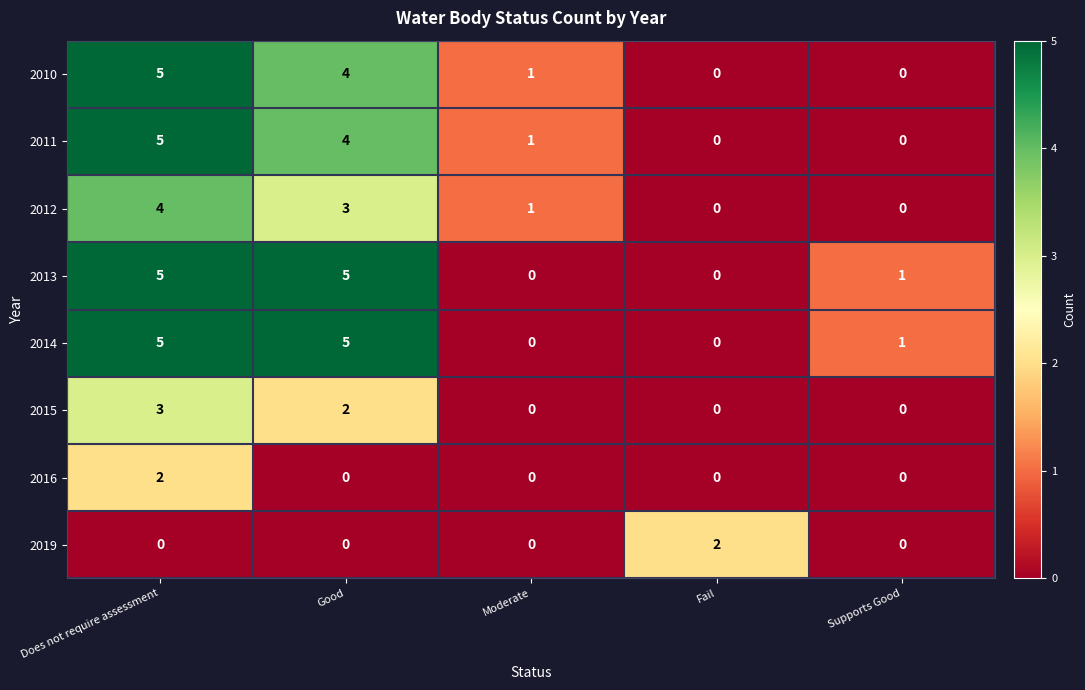

What is the difference between the maximum and minimum values in the 2014 series?

5